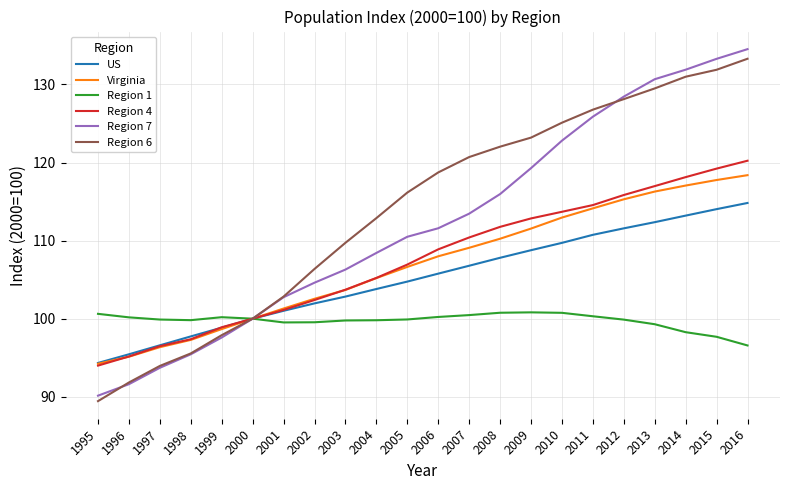

At which label does Region 4 reach its peak?

2016